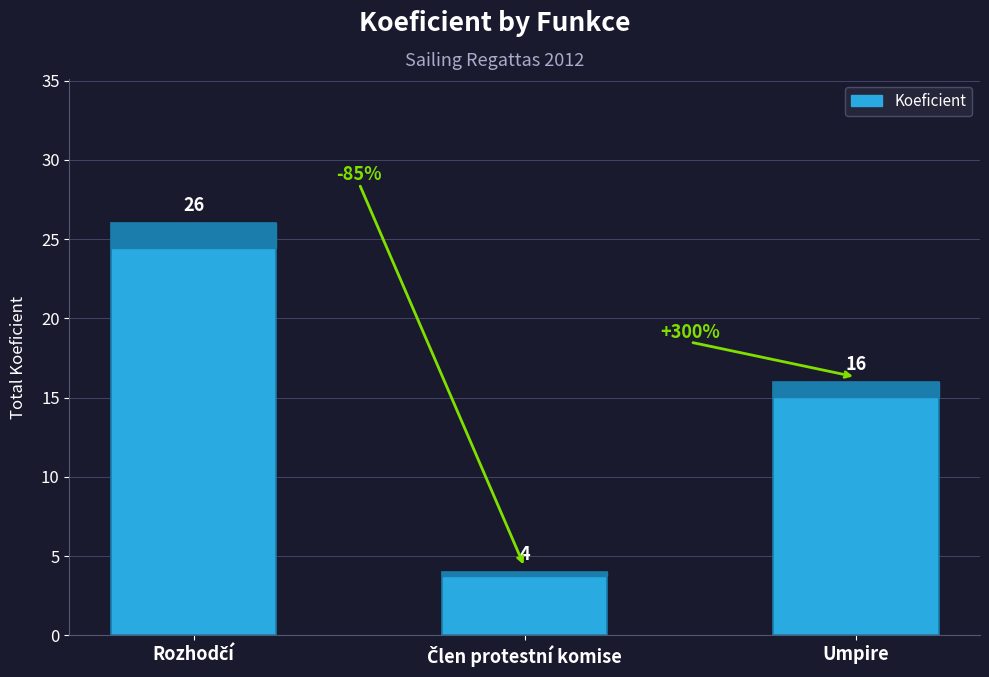

What is the difference between the second highest and minimum values?

12